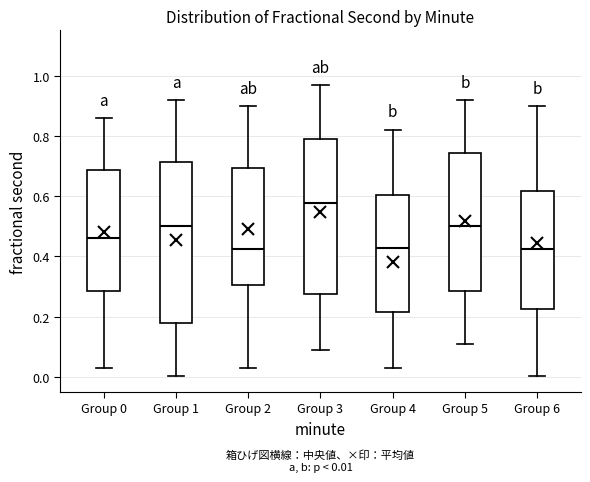

Comparing the boxes themselves (not the whiskers), which one is the tallest?

Group 1